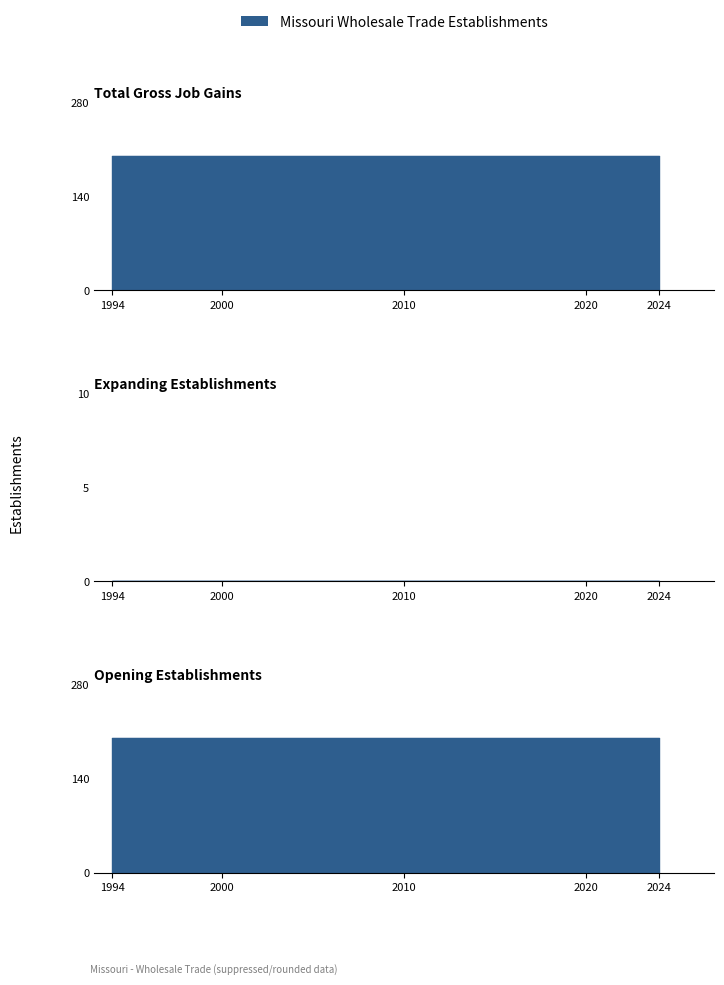

True or false: Total Gross Job Gains and Opening Establishments intersect in this chart.

False